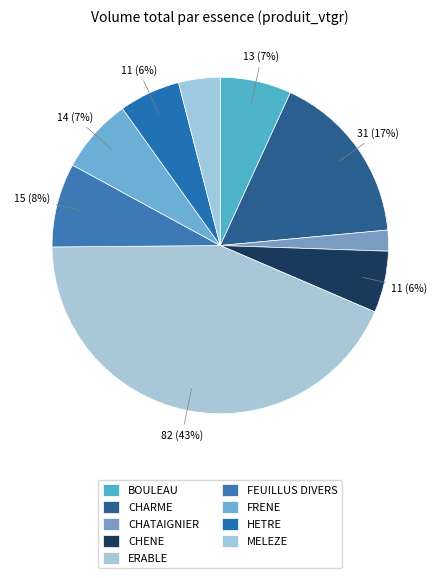

What percentage is NOT represented by MELEZE?

96.0%